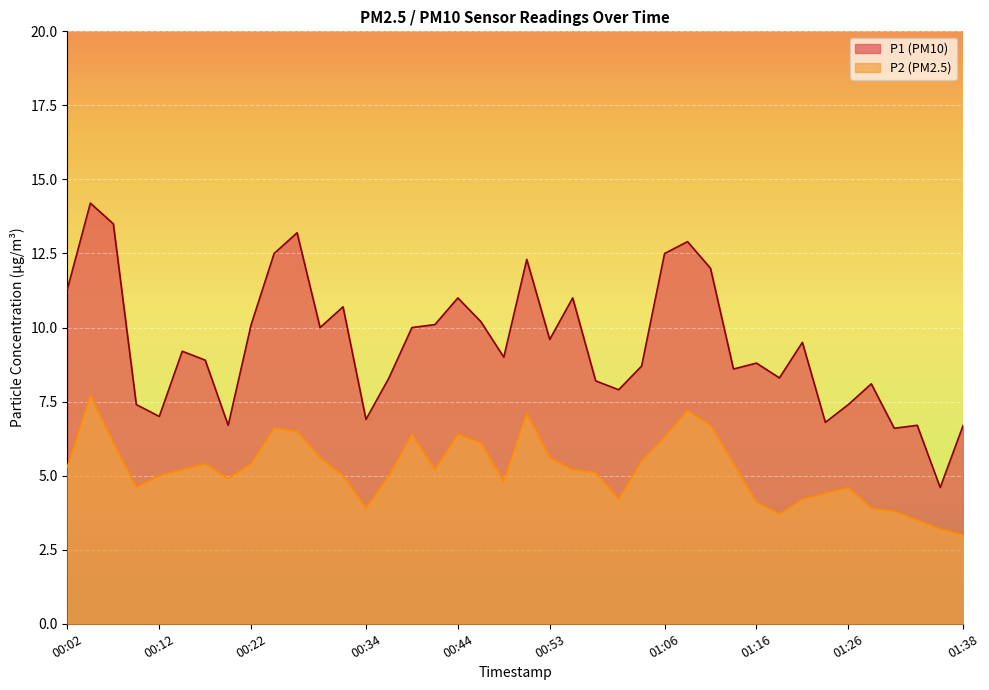

What is the difference between the highest and lowest values at 01:26?

2.8